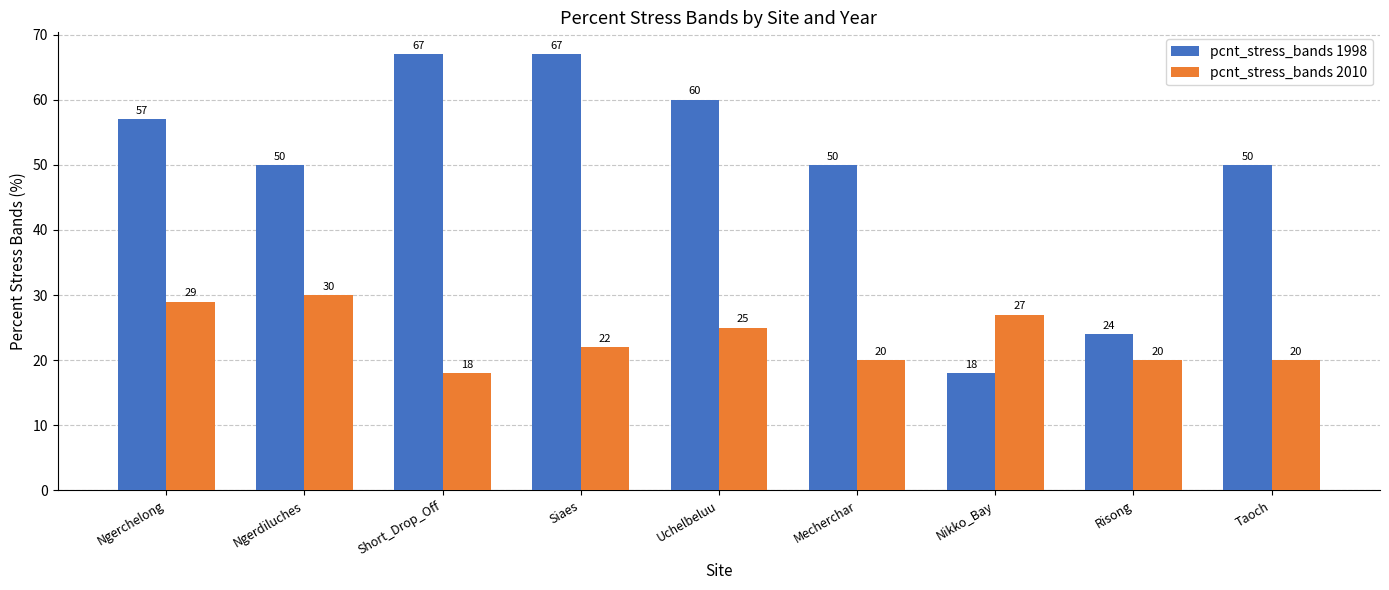

Reading left to right, list all the values displayed in this chart.

pcnt_stress_bands 1998: Ngerchelong=57	Ngerdiluches=50	Short_Drop_Off=67	Siaes=67	Uchelbeluu=60	Mecherchar=50	Nikko_Bay=18	Risong=24	Taoch=50
pcnt_stress_bands 2010: Ngerchelong=29	Ngerdiluches=30	Short_Drop_Off=18	Siaes=22	Uchelbeluu=25	Mecherchar=20	Nikko_Bay=27	Risong=20	Taoch=20